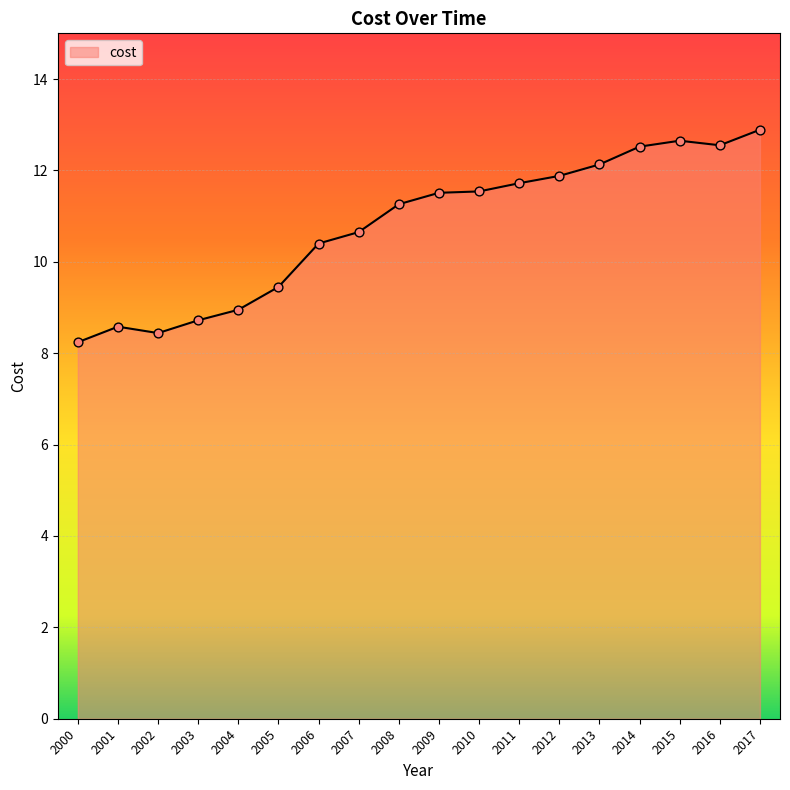

What is the ratio of the value at 2010 to the value at 2016?

0.9